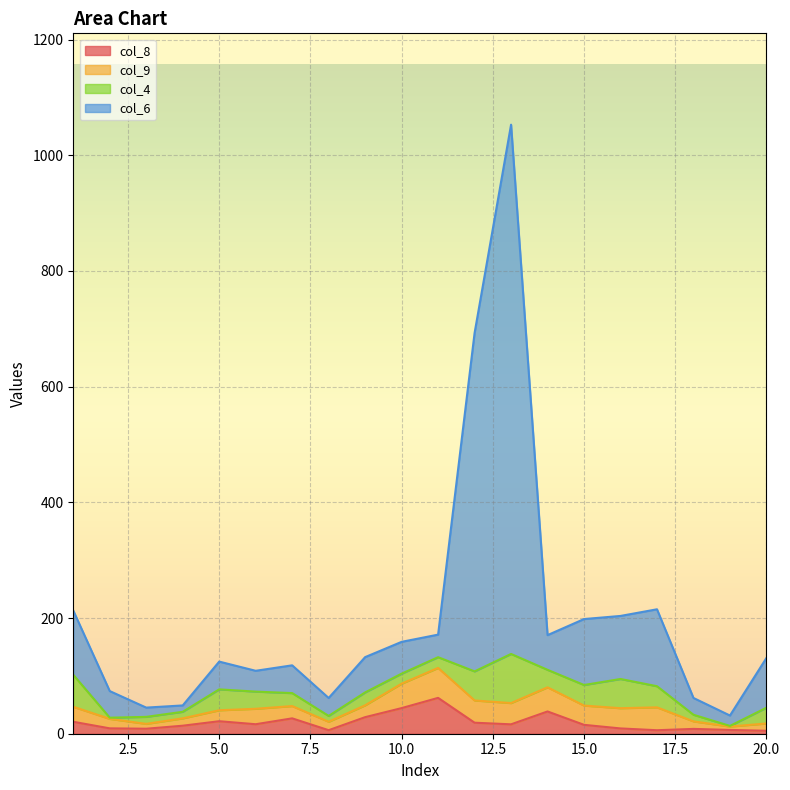

Where is the first local minimum for col_6?

3